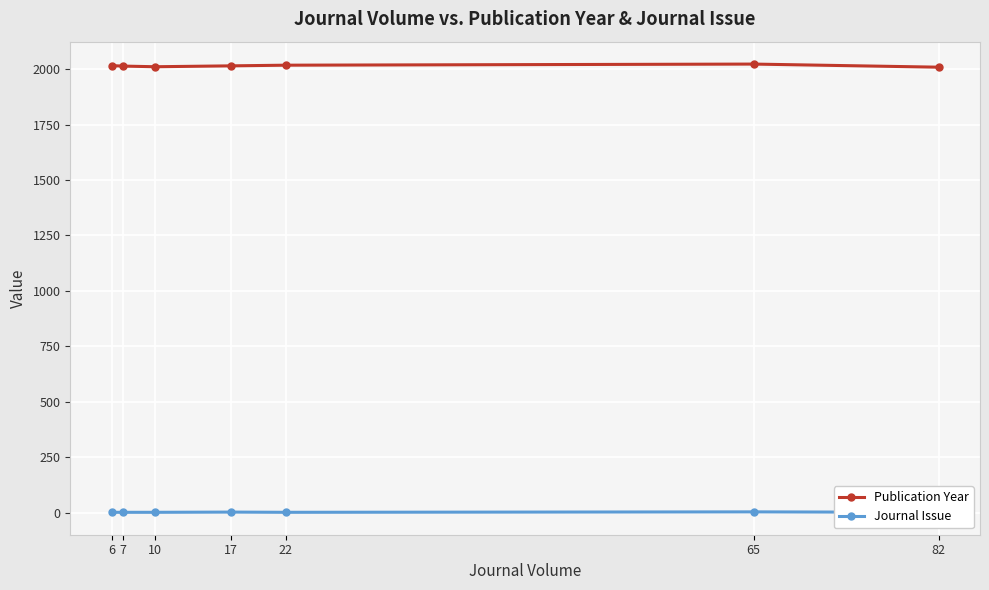

True or false: Journal Issue and Publication Year intersect in this chart.

False